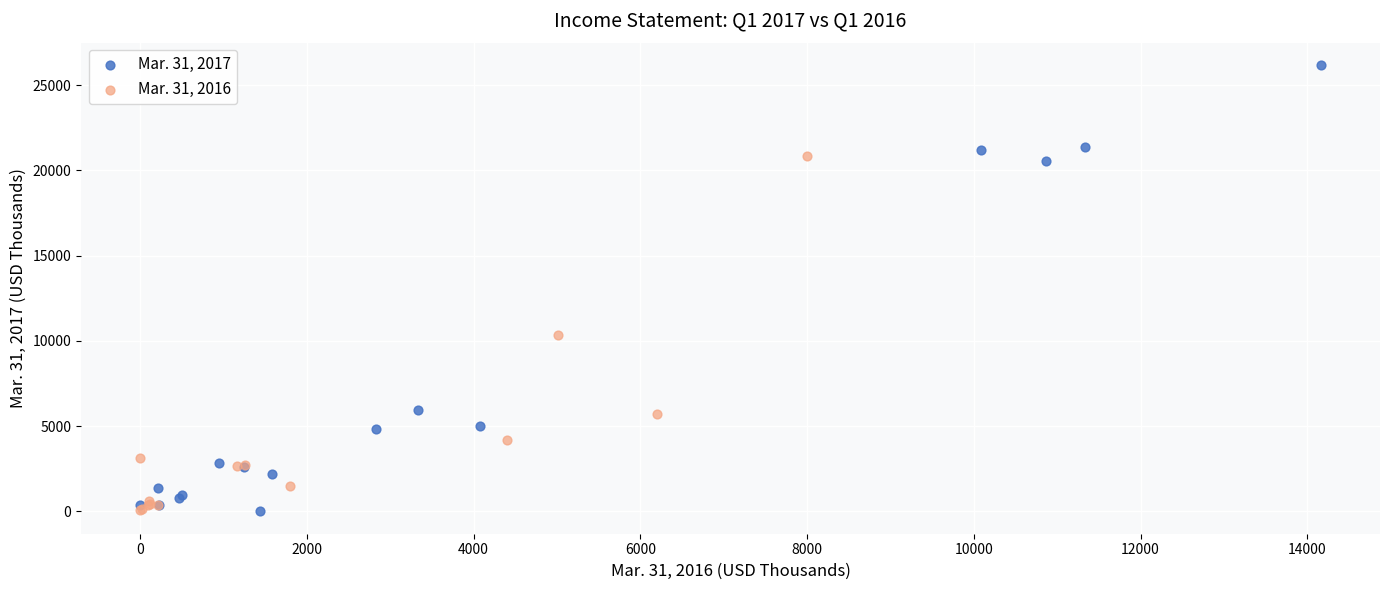

Which series contains the highest Y value?

Mar. 31, 2017